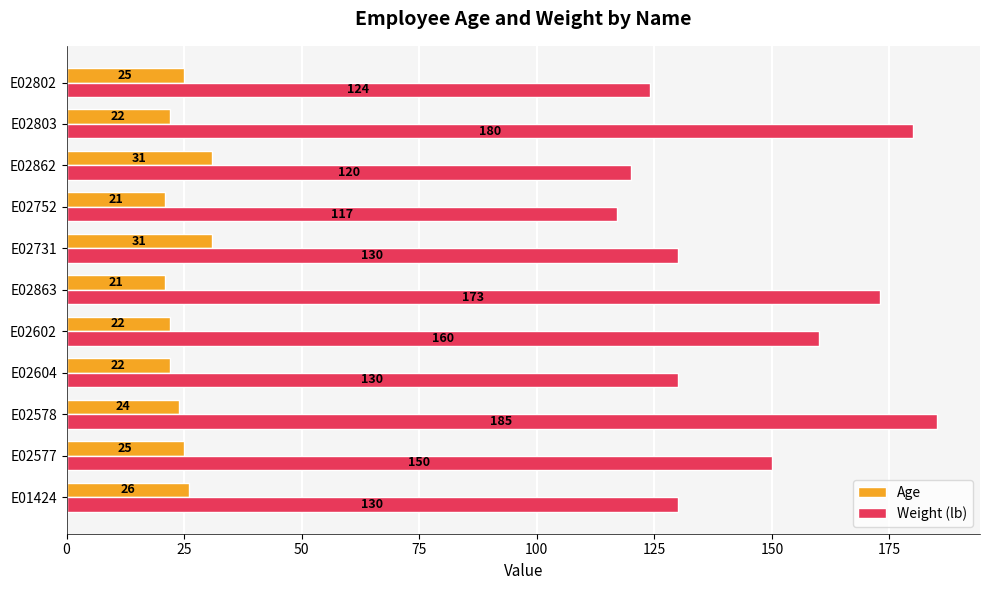

What is the difference between the maximum and second lowest values in the Weight (lb) series?

65